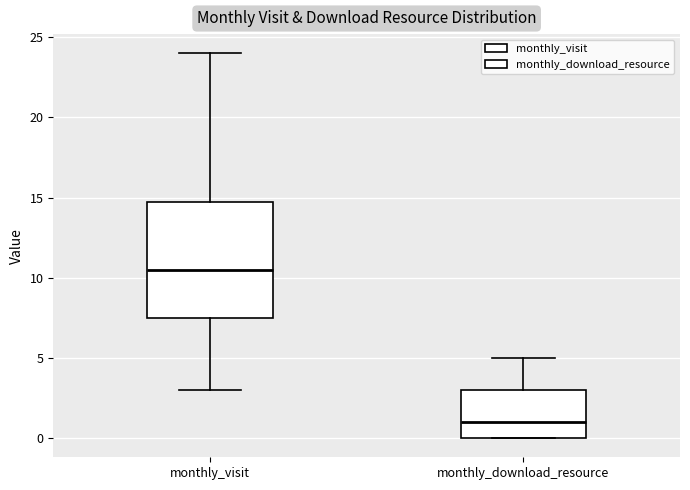

Reading left to right, transcribe this box plot: for each box, give where its median line is, the range the box spans, and where its two whiskers end, as read against the y-axis. The values are not printed on the chart, so give them approximately, as read against the axis.

monthly_visit: median 10.5, box 7.5 to 15.0, whiskers 3.0 to 24.0
monthly_download_resource: median 1.0, box 0.0 to 3.0, whiskers 0.0 to 5.0